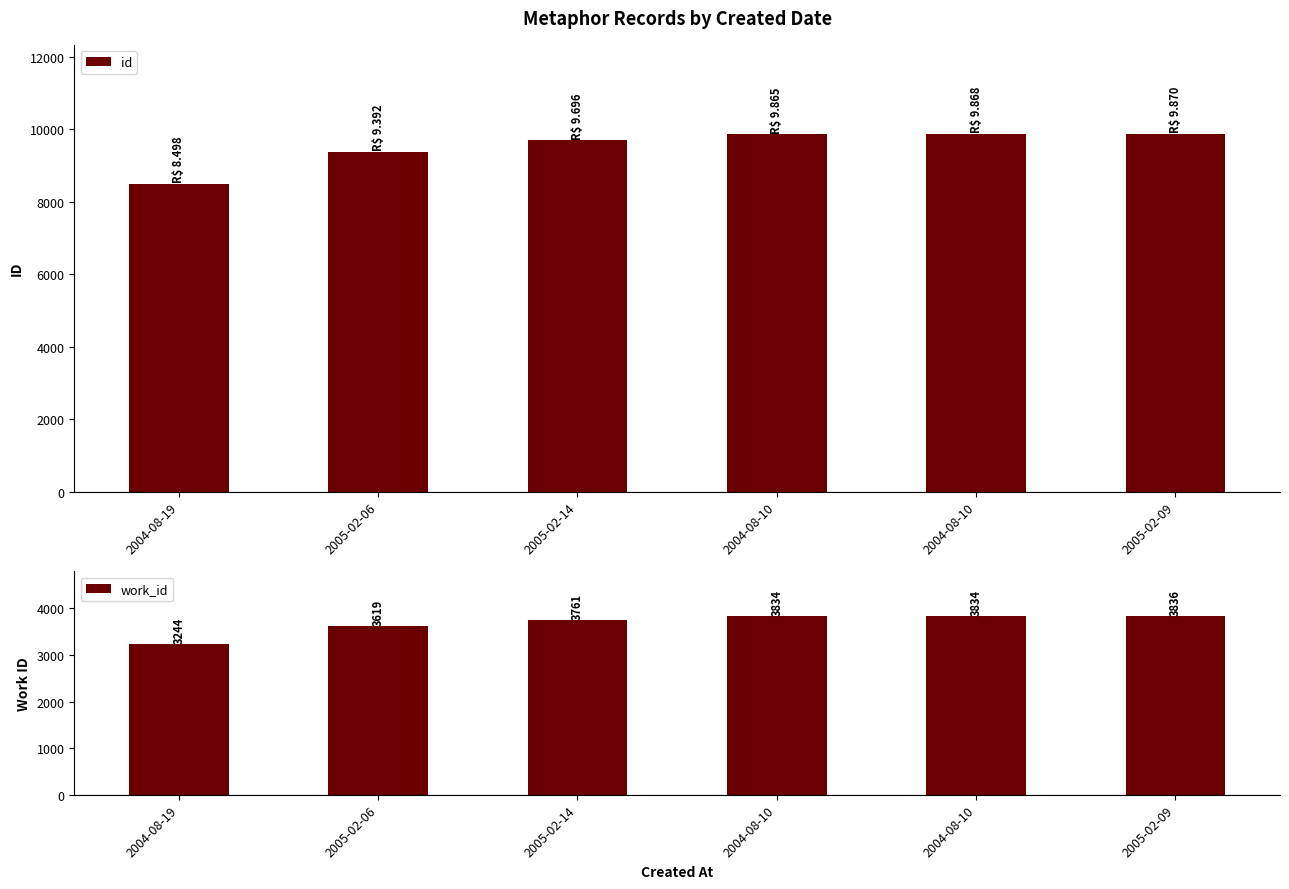

Reading left to right, what are all the values shown in this chart?

id: 8498	9392	9696	9865	9868	9870
work_id: 3244	3619	3761	3834	3834	3836